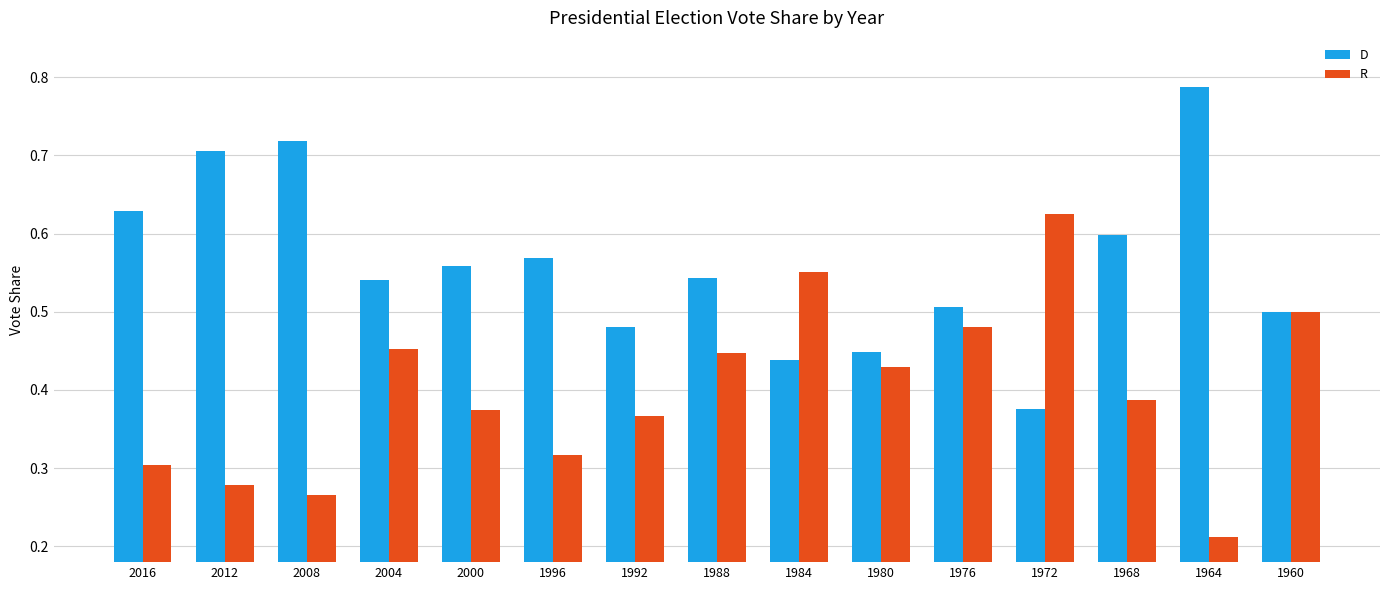

The value of R at 2004 is 0.3. True or false?

False